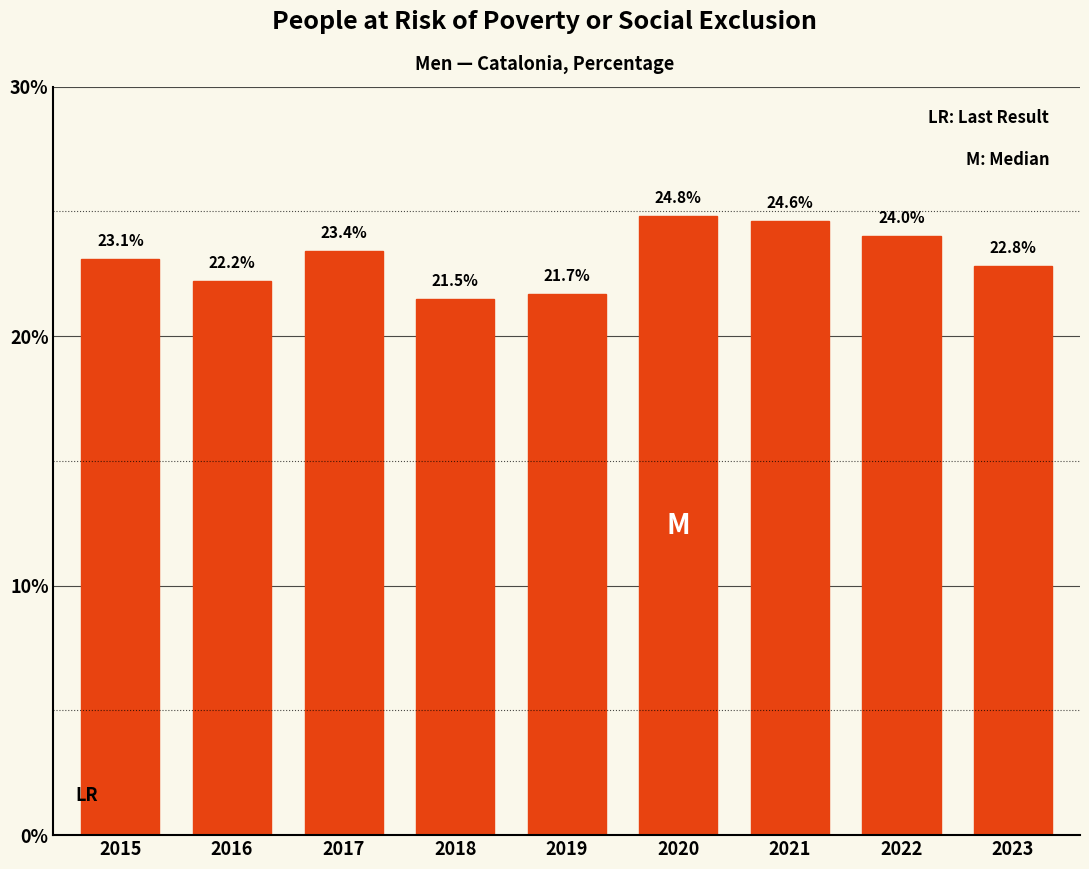

Reading right to left, extract all data points from this chart.

2023=22.8	2022=24.0	2021=24.6	2020=24.8	2019=21.7	2018=21.5	2017=23.4	2016=22.2	2015=23.1